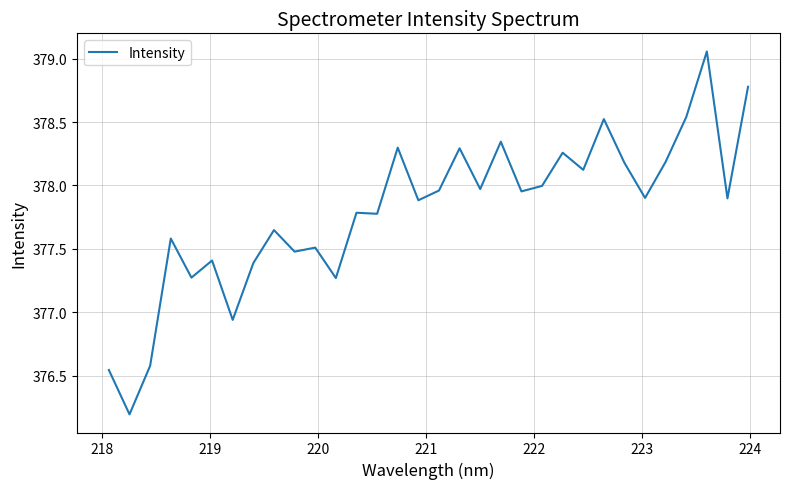

What is the difference between the maximum and minimum values?

2.9